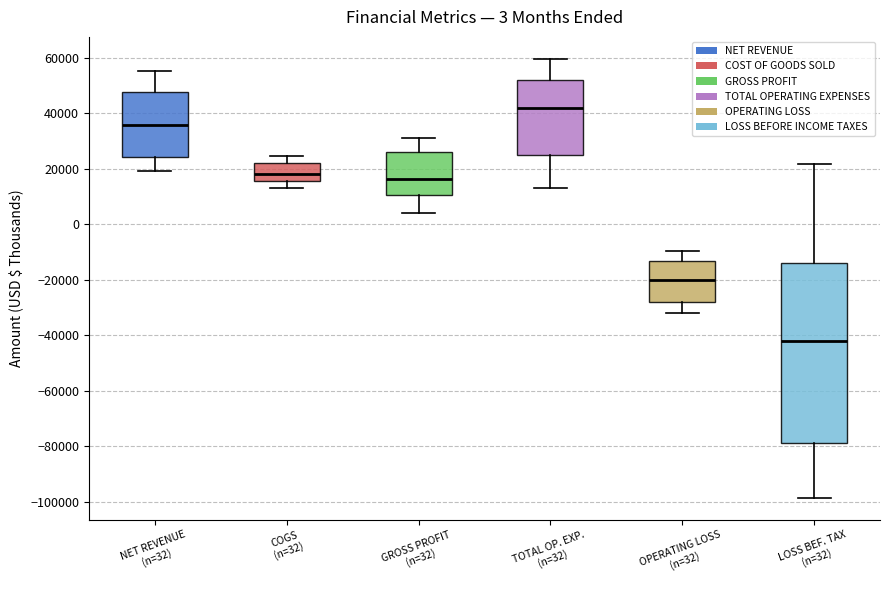

Reading left to right, read every box against the y-axis: the position of its median line, the range the box covers, and the ends of its whiskers. The values are not printed on the chart, so give them approximately, as read against the axis.

NET REVENUE (n=32): median 36000, box 24000 to 48000, whiskers 20000 to 56000
COGS (n=32): median 18000, box 16000 to 22000, whiskers 12000 to 24000
GROSS PROFIT (n=32): median 16000, box 10000 to 26000, whiskers 4000 to 30000
TOTAL OP. EXP. (n=32): median 42000, box 26000 to 52000, whiskers 12000 to 60000
OPERATING LOSS (n=32): median -20000, box -28000 to -14000, whiskers -32000 to -10000
LOSS BEF. TAX (n=32): median -42000, box -78000 to -14000, whiskers -98000 to 22000